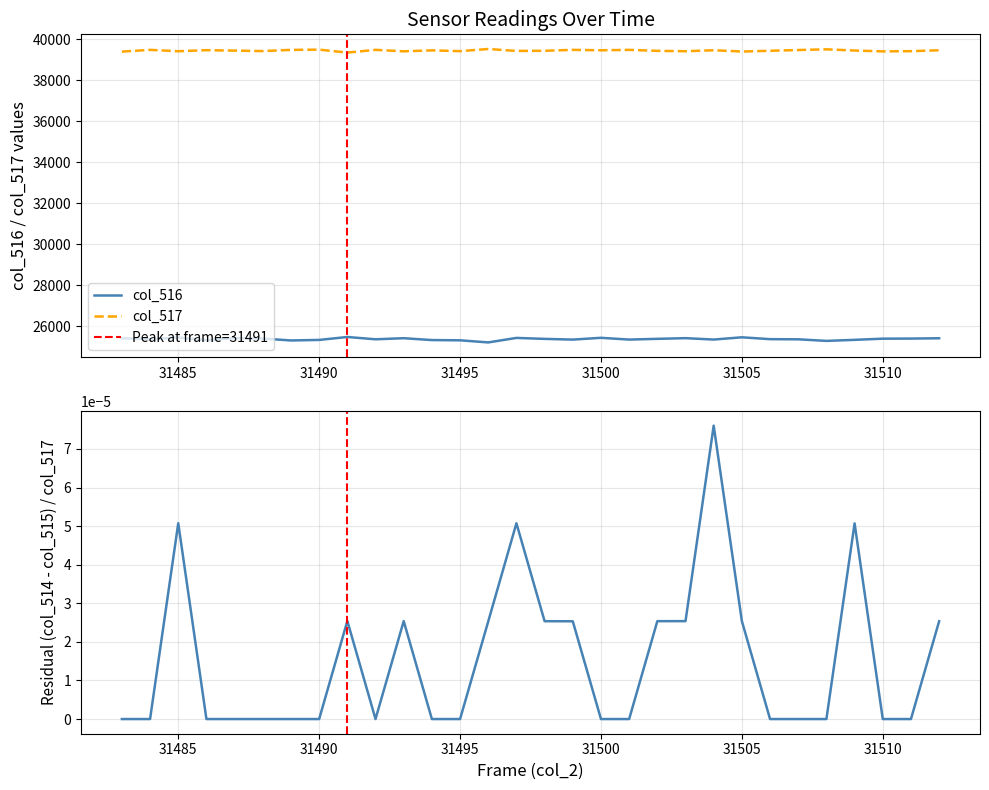

At 31488, list the series in order from largest to smallest.

col_517, col_516